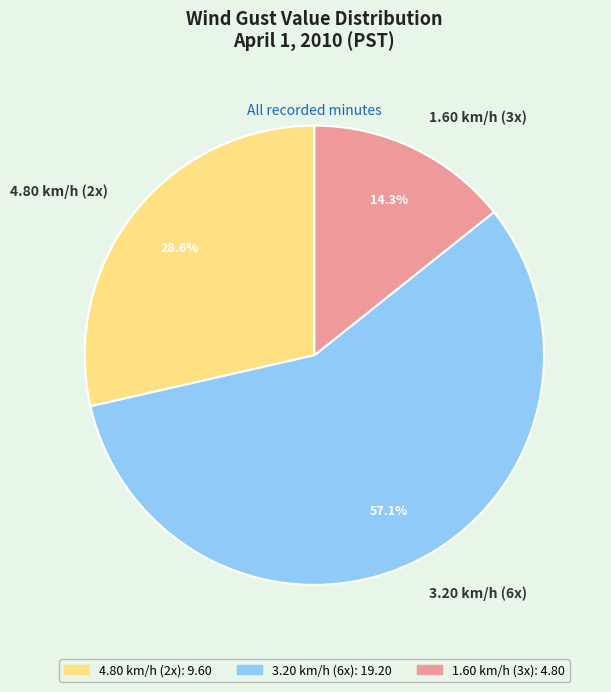

Combined, do 1.60 km/h (3x) and 4.80 km/h (2x) account for over 50%?

No